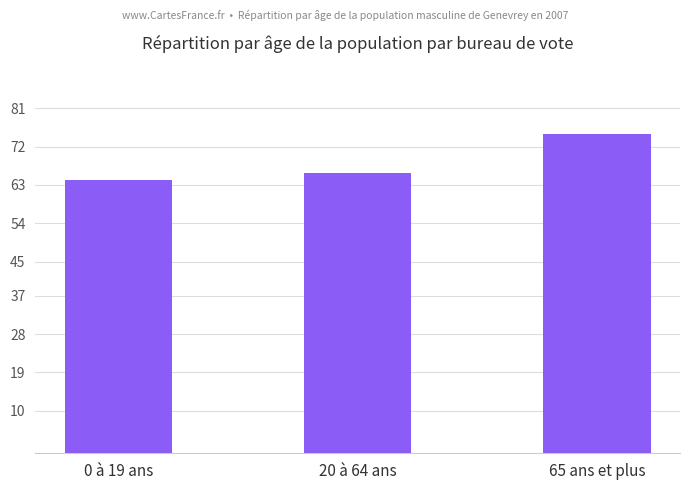

Is it true that the value at 0 à 19 ans is 106.3?

False